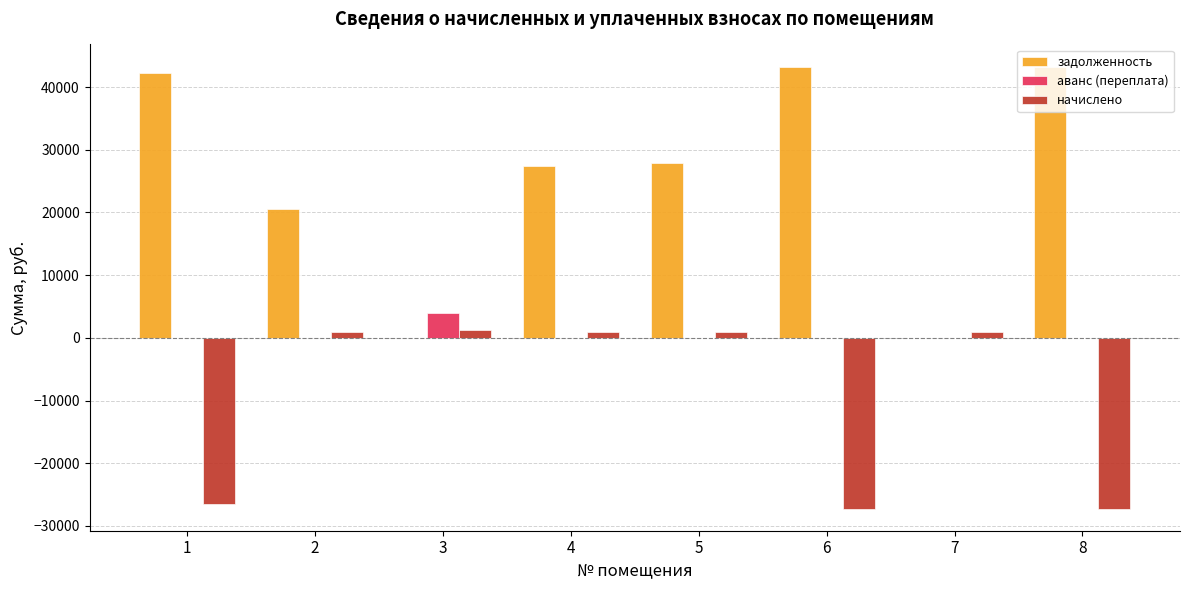

Which series has the largest total across all categories?

задолженность